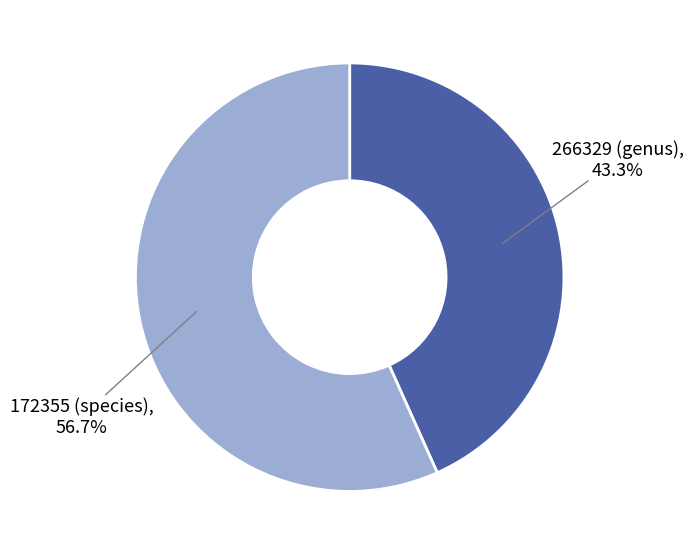

Which slice is the largest?

172355 (species)